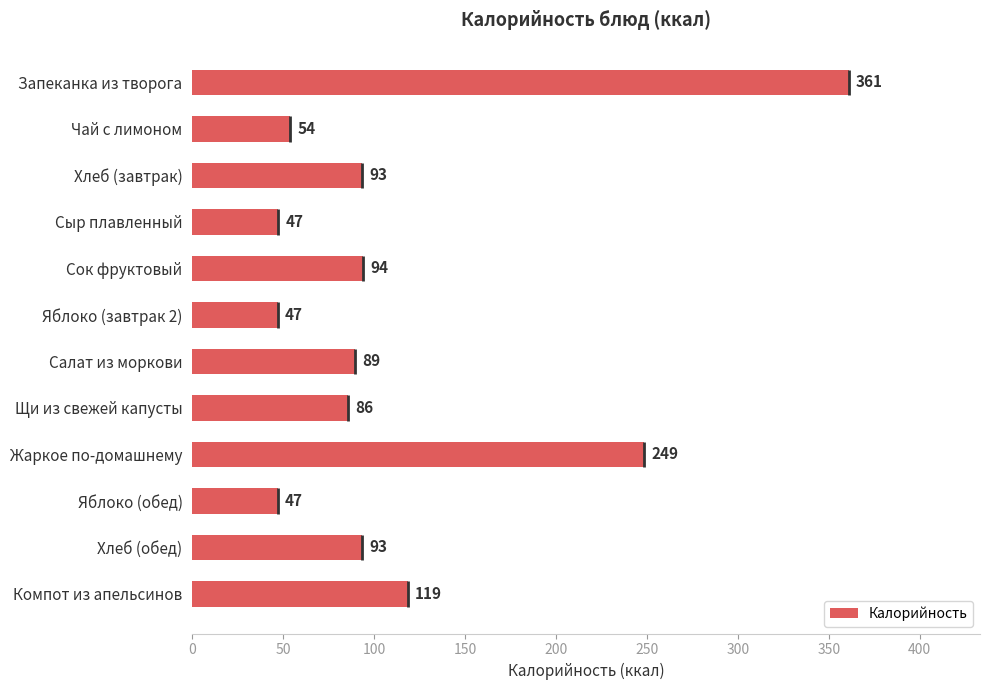

What is the average value?

114.9